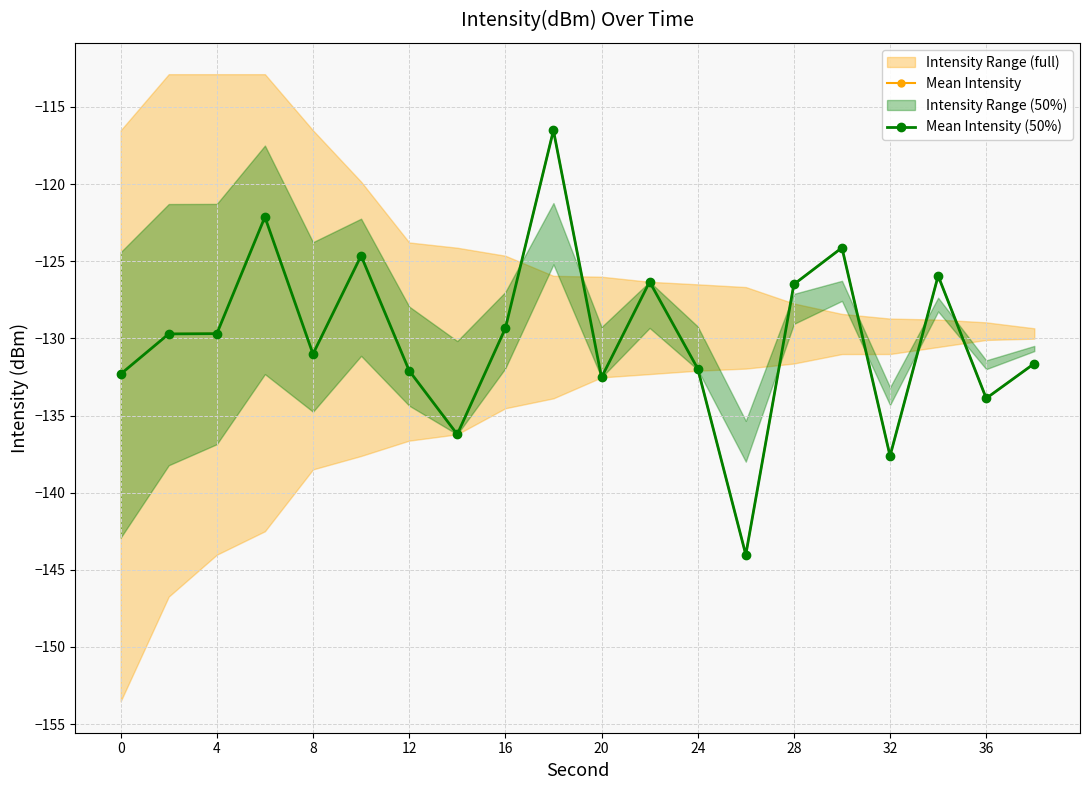

Is the value of Mean Intensity at 11 greater than the value of Mean Intensity (50%) at 19?

Yes